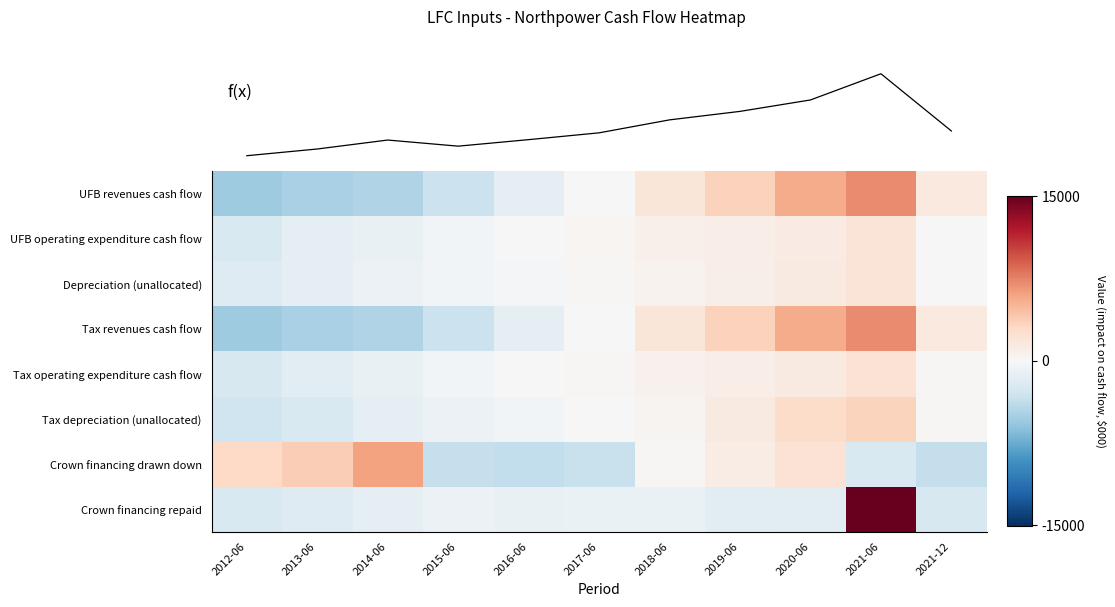

What is the sum of the UFB revenues cash flow values at 2018-06 and 2017-06?

1760.7